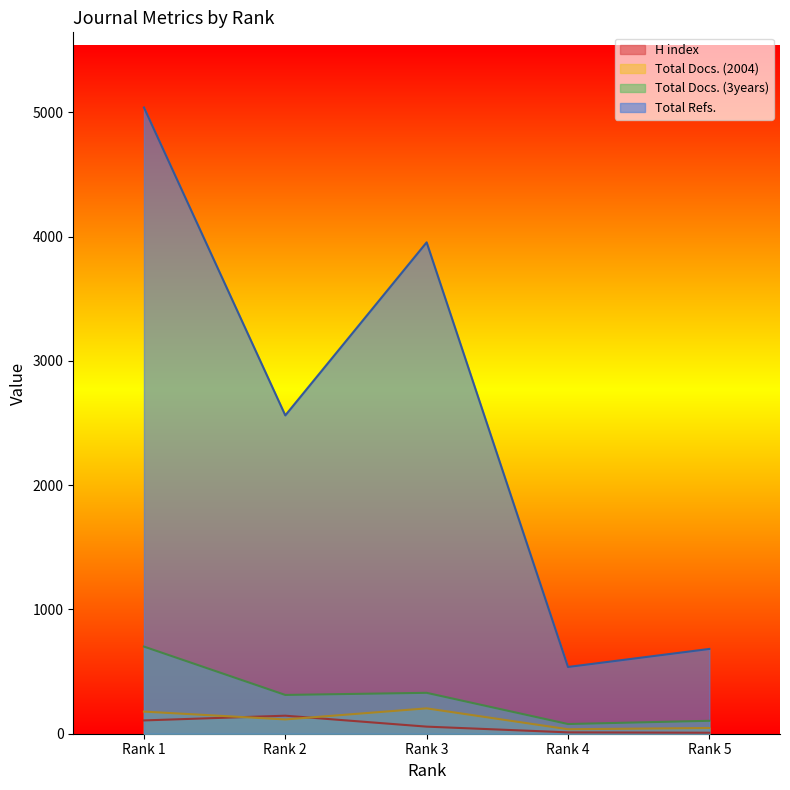

What are all the series names shown in the legend?

H index, Total Docs. (2004), Total Docs. (3years), Total Refs.